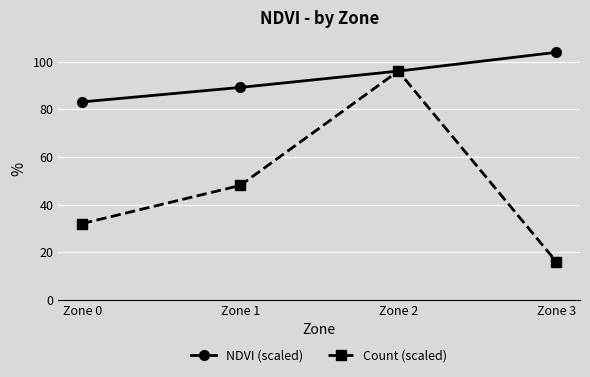

What are all the series names shown in the legend?

NDVI (scaled), Count (scaled)